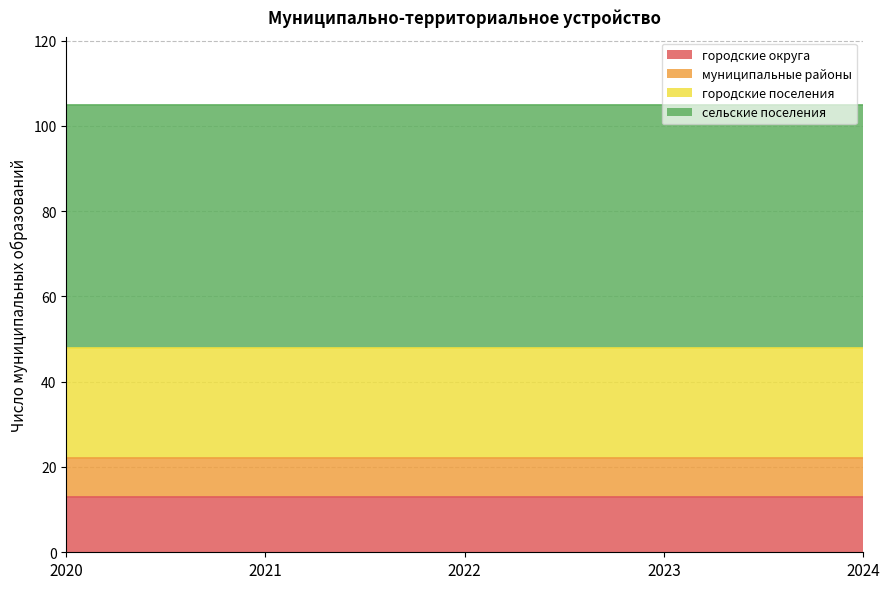

The value of муниципальные районы at 2024 is 9. True or false?

True